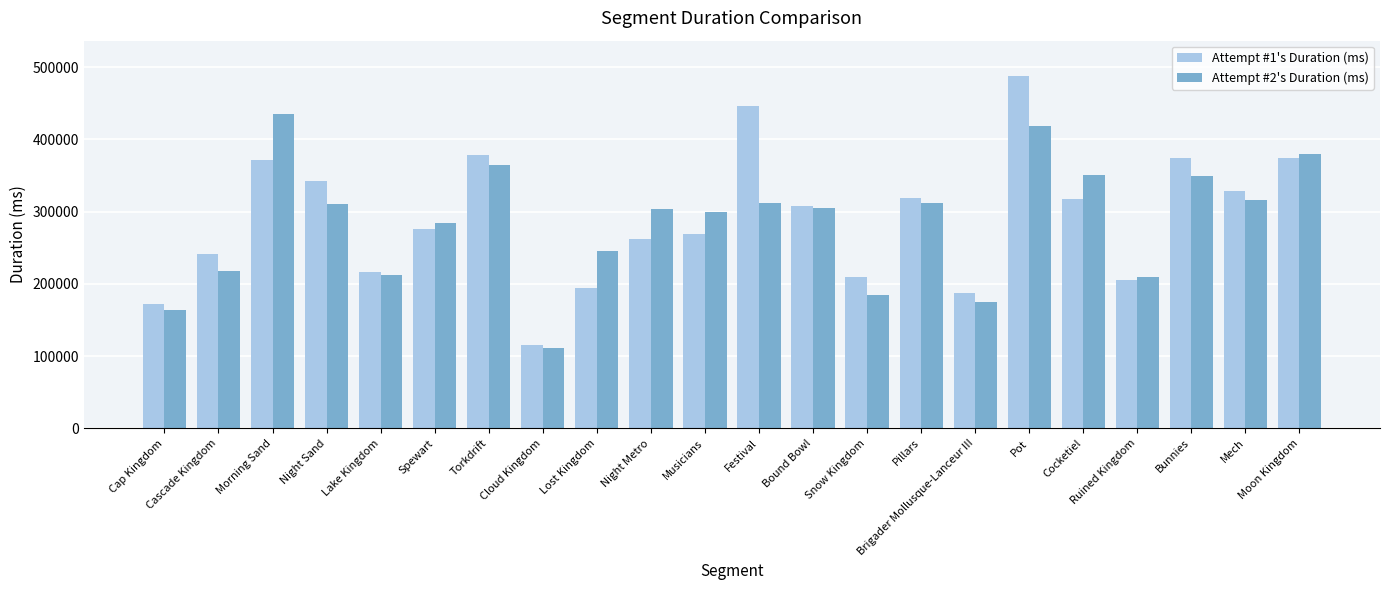

Is the value of Attempt #1's Duration (ms) at Pot greater than the value of Attempt #2's Duration (ms) at Brigader Mollusque-Lanceur III?

Yes